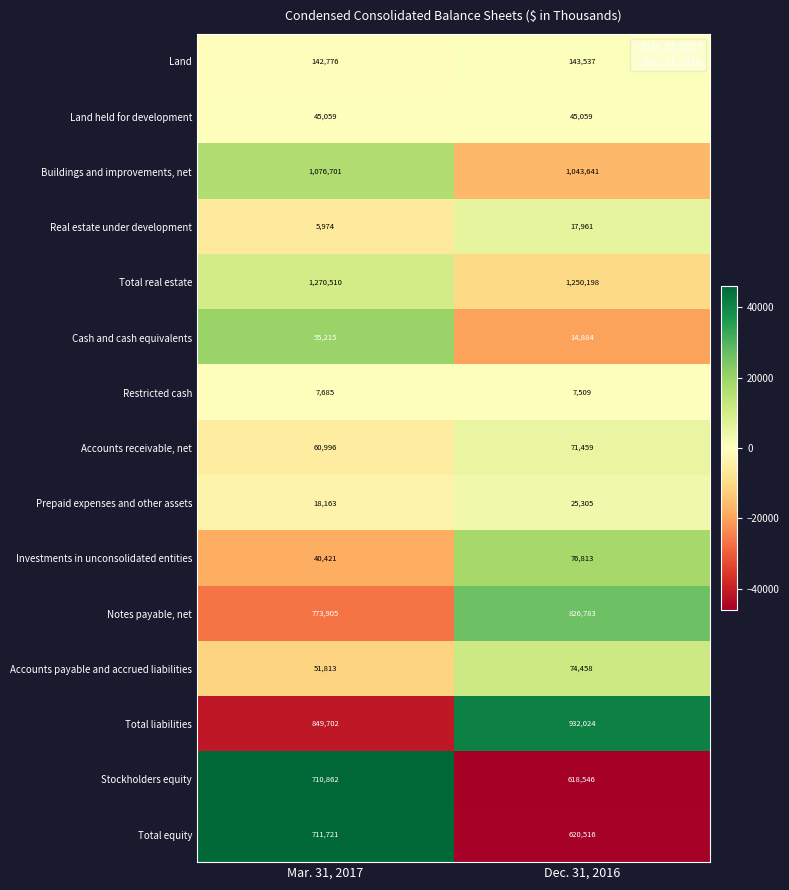

True or false: Stockholders equity has a value of 618546 at Dec. 31, 2016.

True